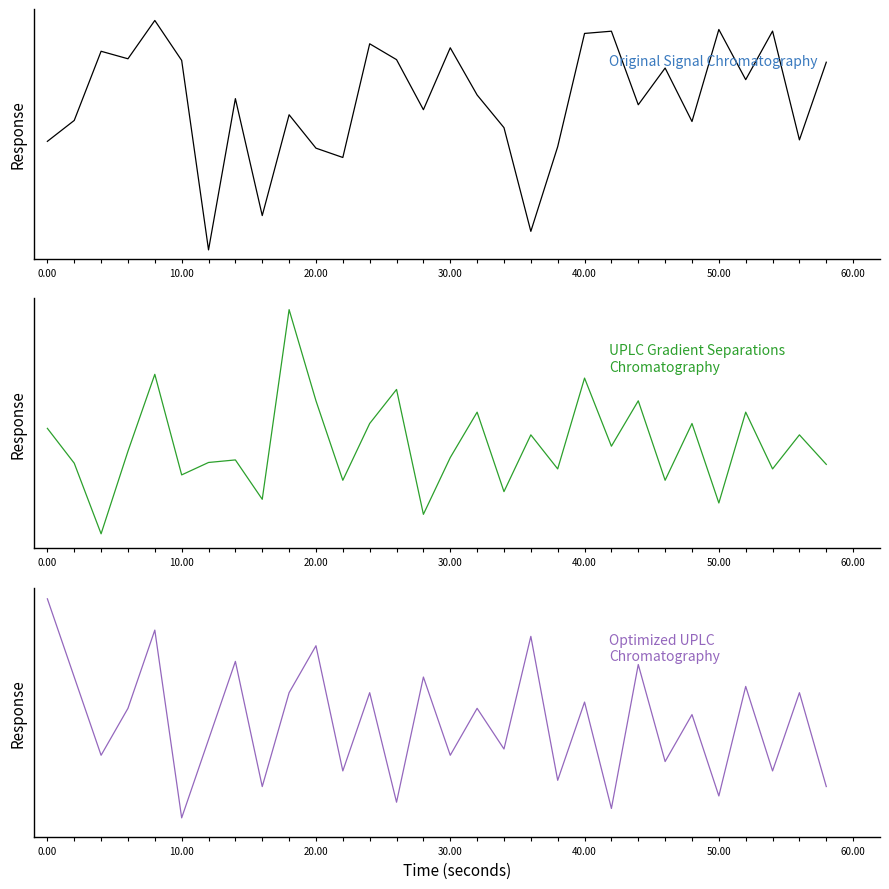

At how many categories does at least one series exceed 2?

29